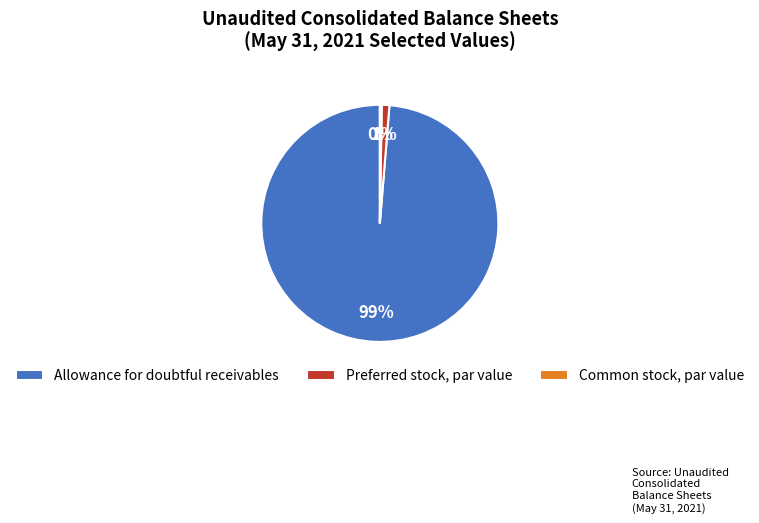

Which category has the biggest portion of the pie?

Allowance for doubtful receivables